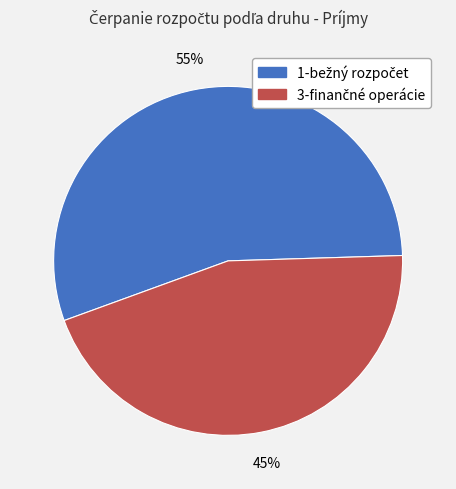

Does any single category account for the majority?

Yes